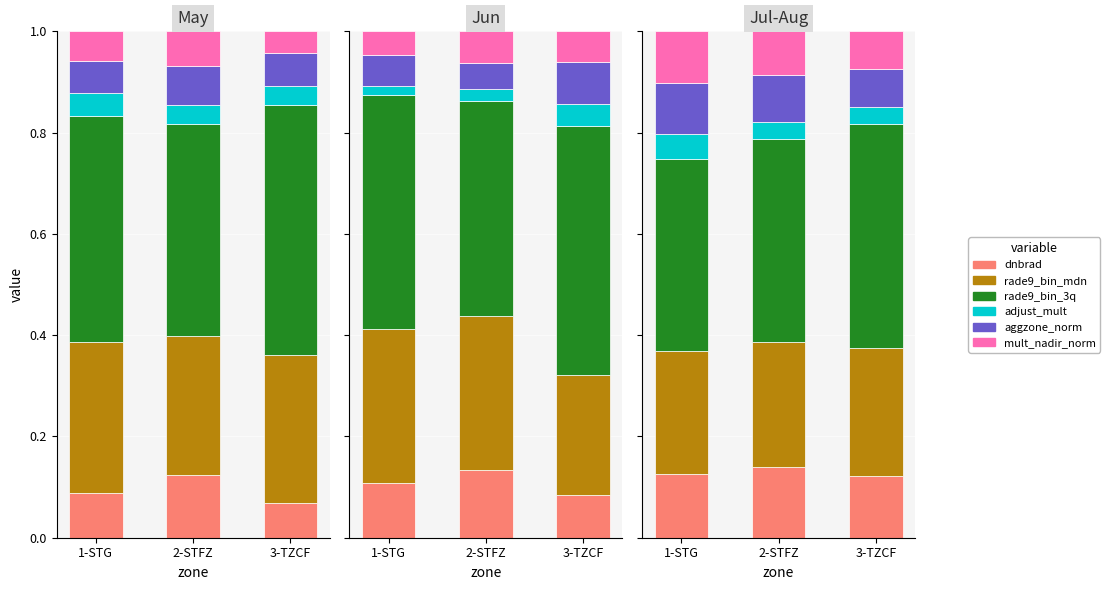

Does the chart contain stacked bars?

No